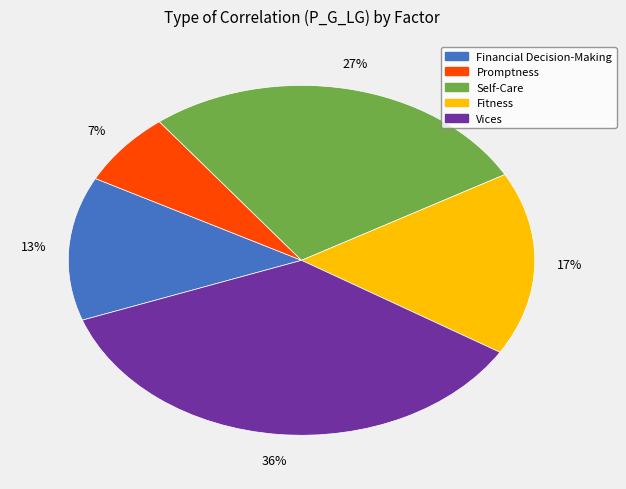

Does any single category account for the majority?

No